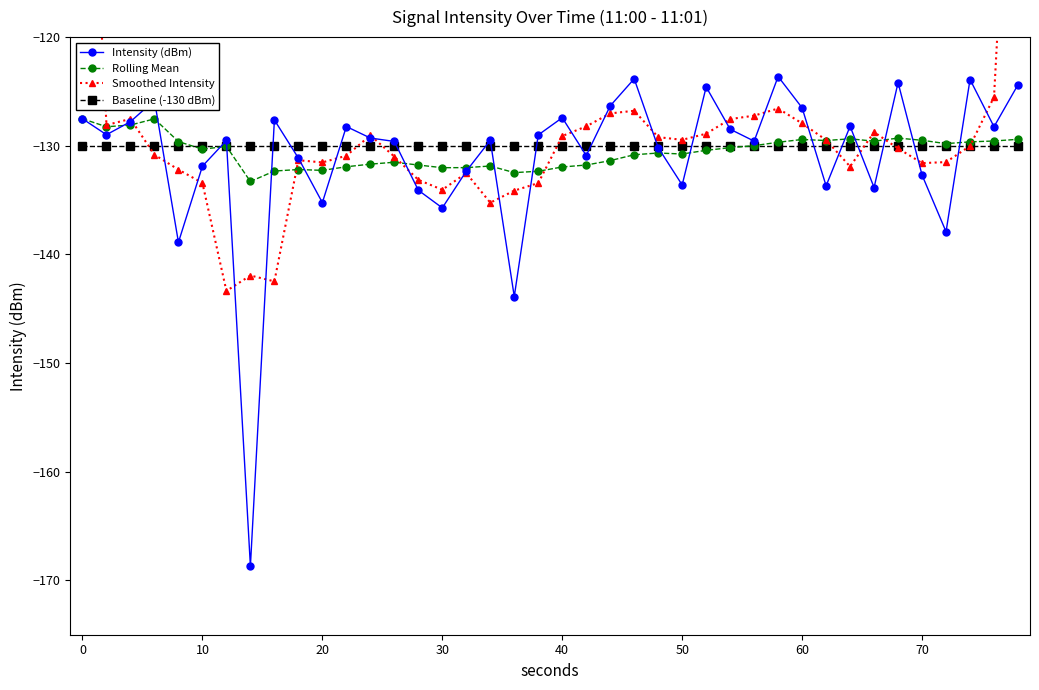

How many data points in Intensity (dBm) are less than -129?

22